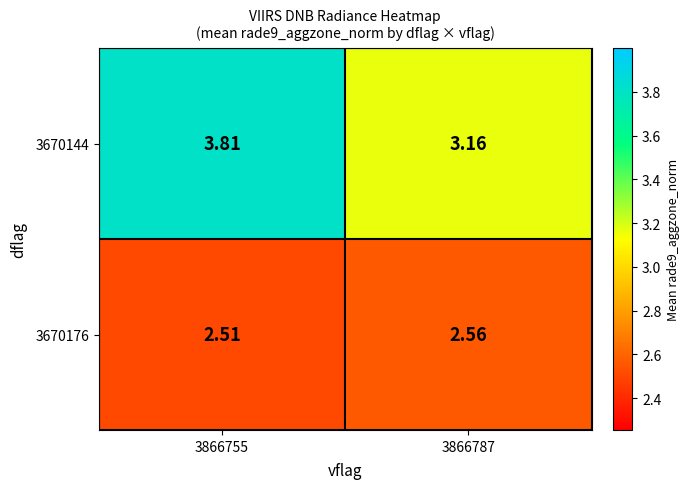

Is the value of 3670176 at 3866755 greater than the value of 3670144 at 3866787?

No